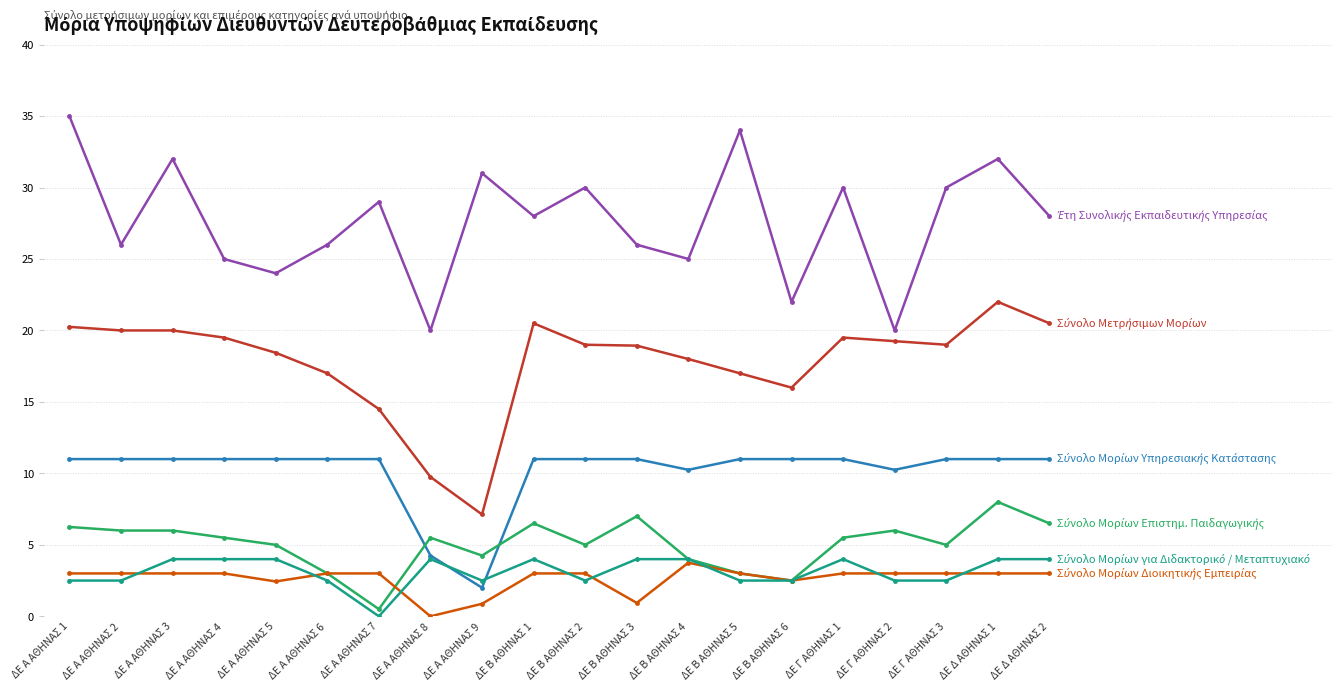

What is the total value across all series at ΔΕ Γ ΑΘΗΝΑΣ 3?

70.5